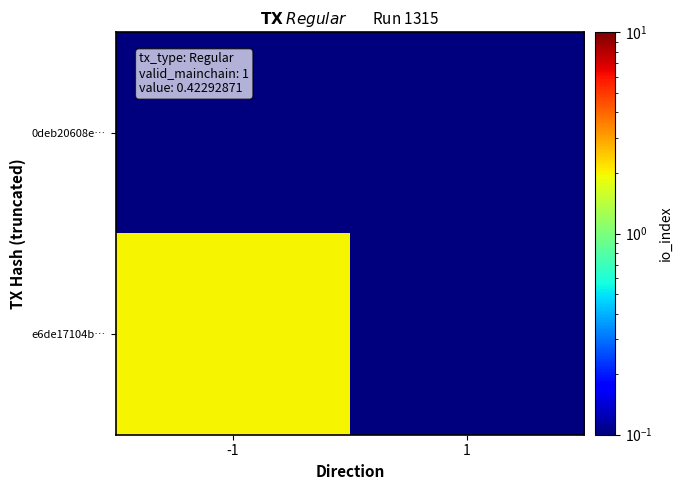

How many distinct data groups are displayed?

2